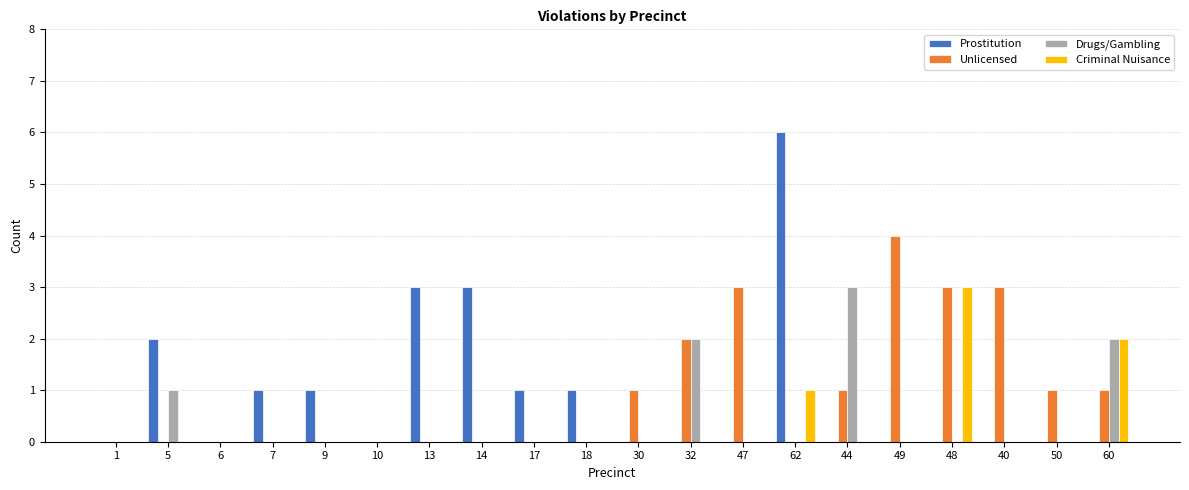

Does the chart contain stacked bars?

No